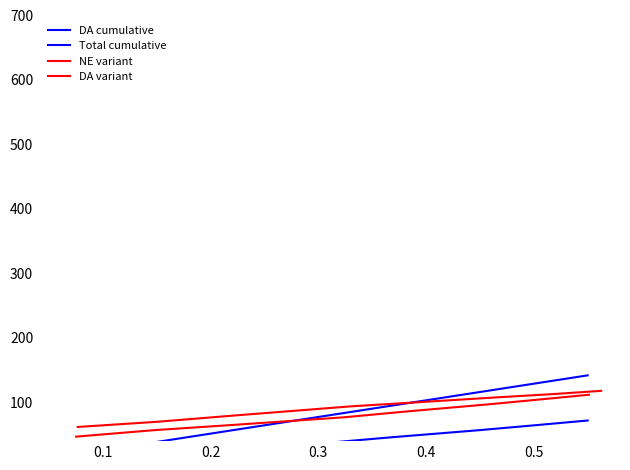

What is the label of the 5th point from the left?

0.4